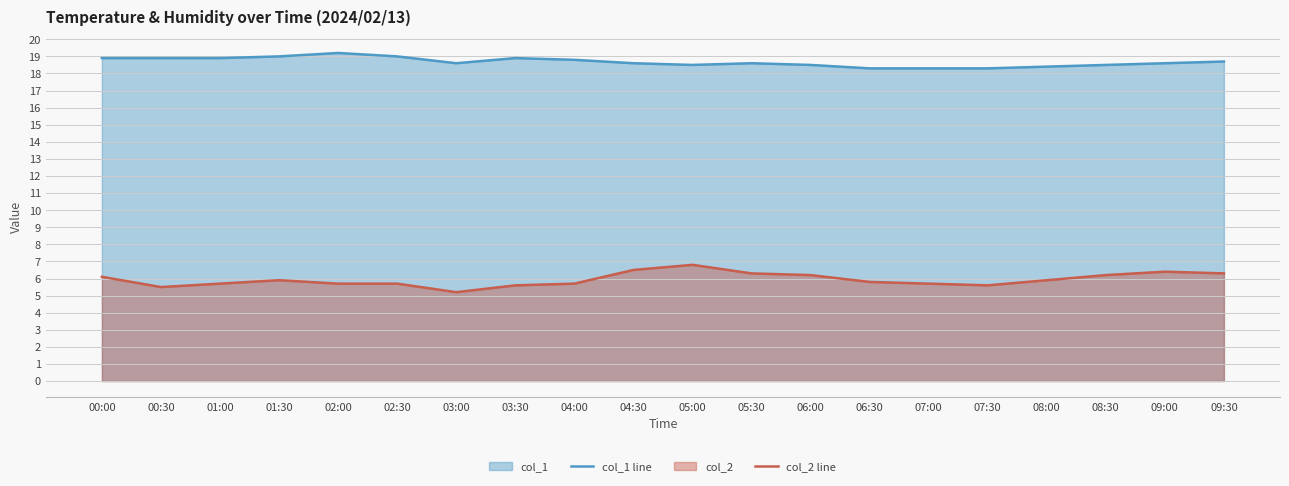

Read the col_1 line value at 03:00.

18.6